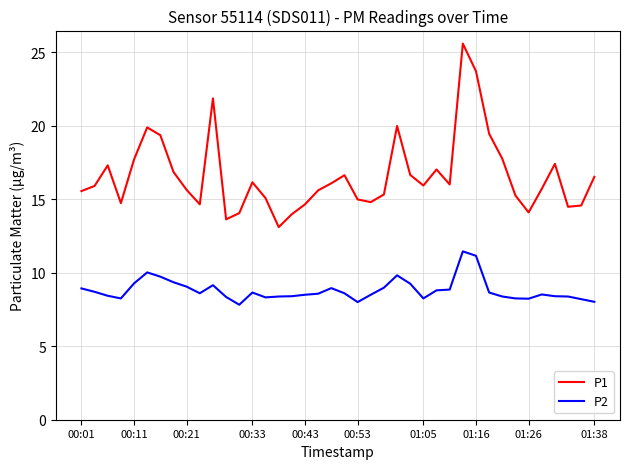

What is the greatest value displayed?

25.6